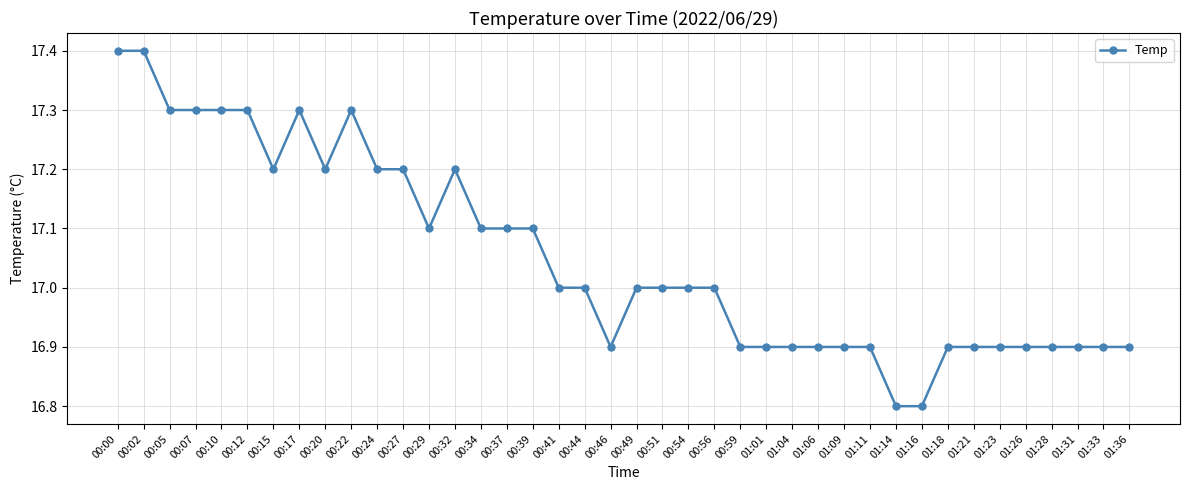

What is the greatest value displayed?

17.4